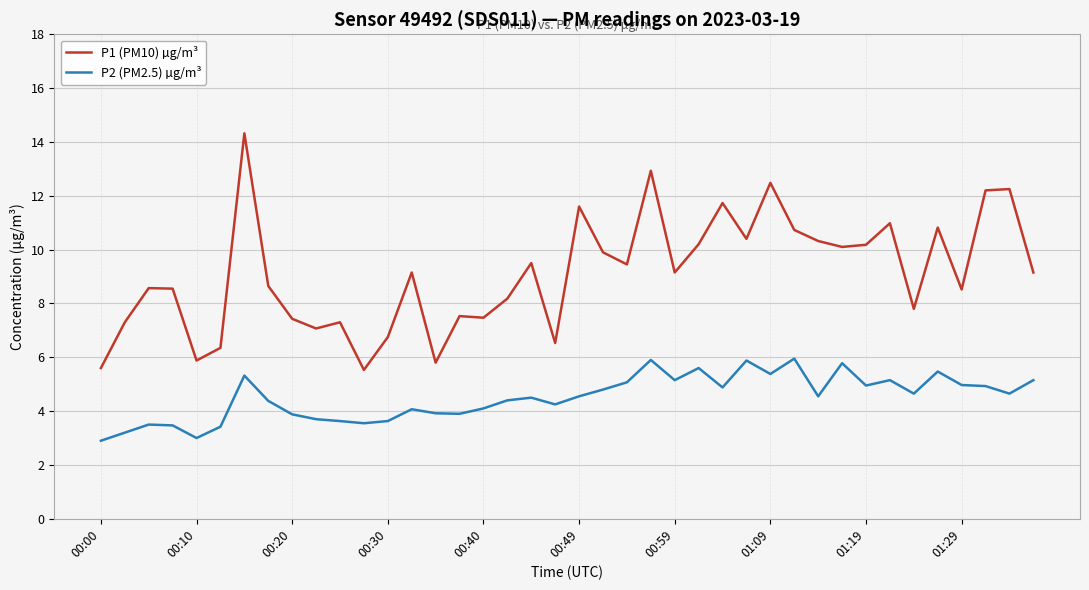

What is the lowest value of the P2 (PM2.5) µg/m³ series?

2.9